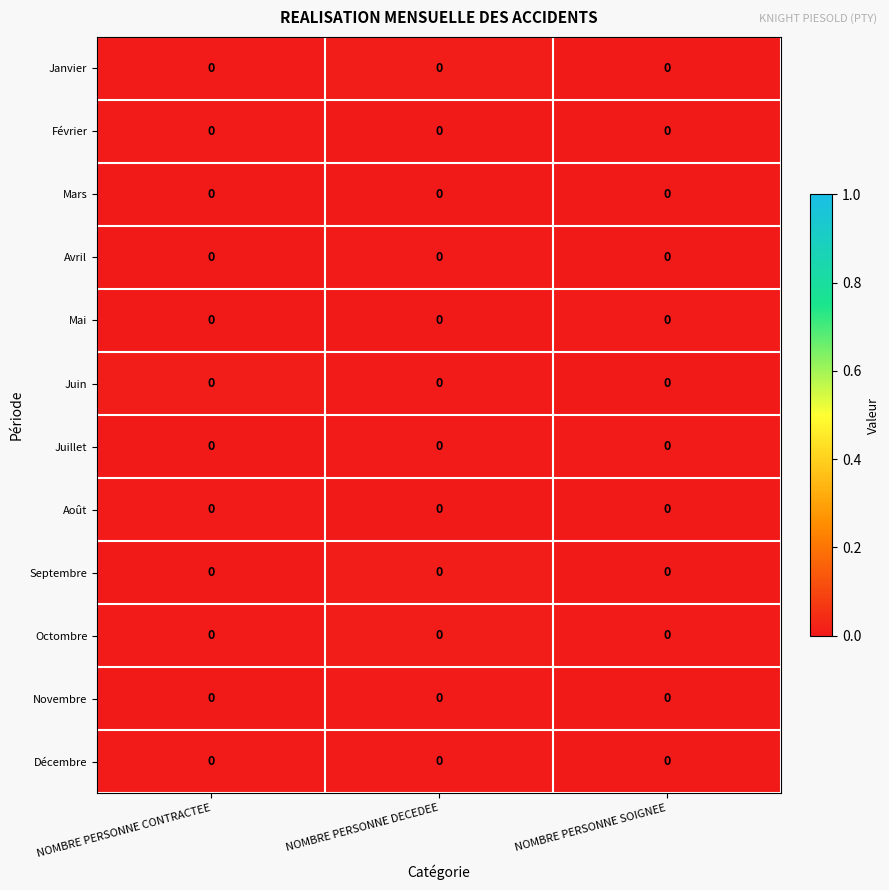

Between NOMBRE PERSONNE DECEDEE and NOMBRE PERSONNE CONTRACTEE, which is larger?

NOMBRE PERSONNE DECEDEE